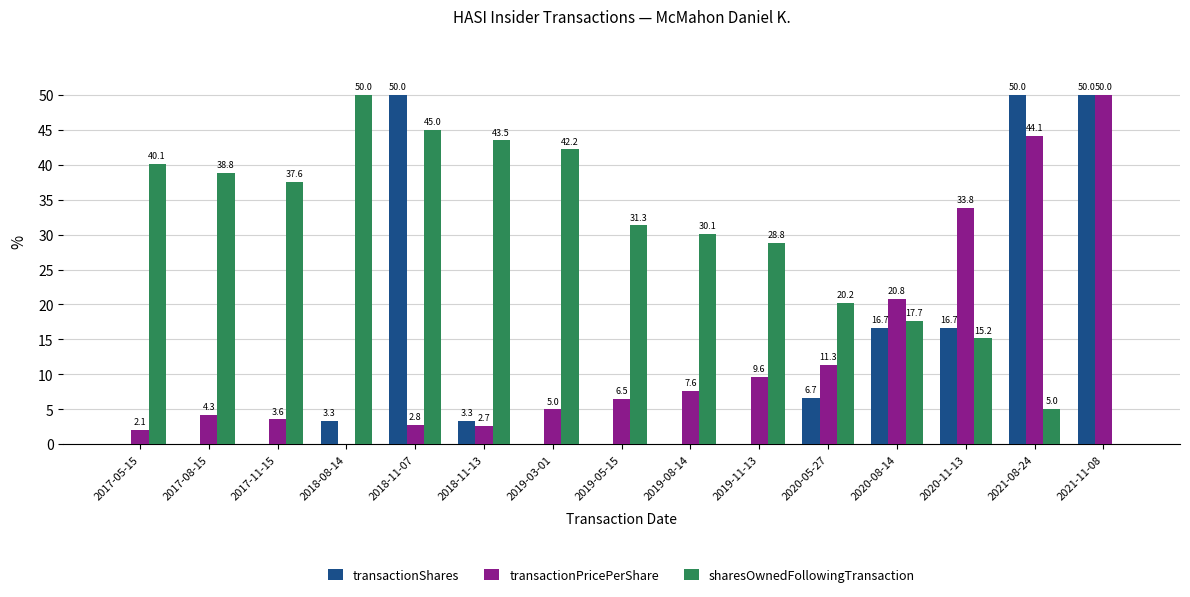

Reading left to right, extract all data points from this chart.

transactionShares: 2017-05-15=0.0	2017-08-15=0.0	2017-11-15=0.0	2018-08-14=3.3	2018-11-07=50.0	2018-11-13=3.3	2019-03-01=0.0	2019-05-15=0.0	2019-08-14=0.0	2019-11-13=0.0	2020-05-27=6.7	2020-08-14=16.7	2020-11-13=16.7	2021-08-24=50.0	2021-11-08=50.0
transactionPricePerShare: 2017-05-15=2.1	2017-08-15=4.3	2017-11-15=3.6	2018-08-14=0.0	2018-11-07=2.8	2018-11-13=2.7	2019-03-01=5.0	2019-05-15=6.5	2019-08-14=7.6	2019-11-13=9.6	2020-05-27=11.3	2020-08-14=20.8	2020-11-13=33.8	2021-08-24=44.1	2021-11-08=50.0
sharesOwnedFollowingTransaction: 2017-05-15=40.1	2017-08-15=38.8	2017-11-15=37.6	2018-08-14=50.0	2018-11-07=45.0	2018-11-13=43.5	2019-03-01=42.2	2019-05-15=31.3	2019-08-14=30.1	2019-11-13=28.8	2020-05-27=20.2	2020-08-14=17.7	2020-11-13=15.2	2021-08-24=5.0	2021-11-08=0.0